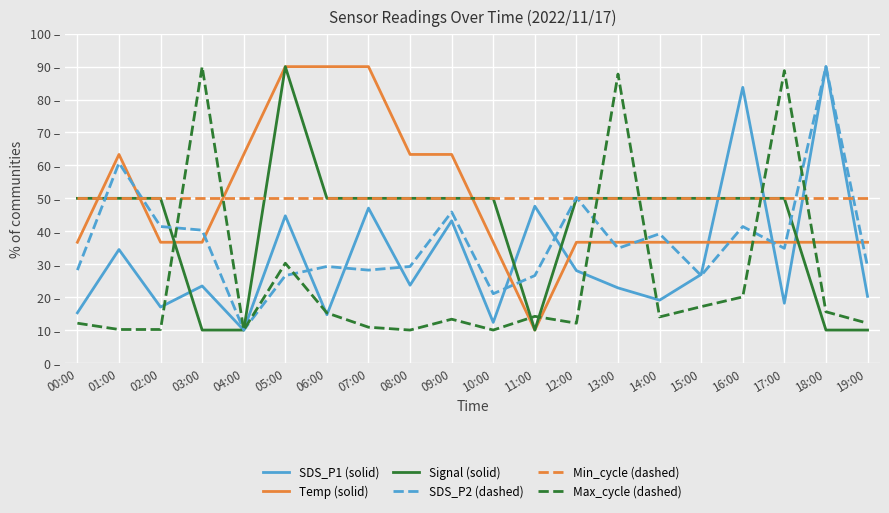

Does the chart display data point markers on the line(s)?

No